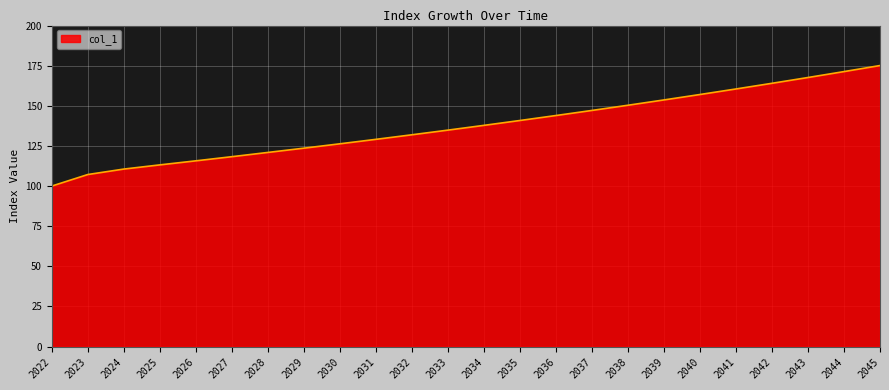

The chart shows a value of 140.8 at 2035. True or false?

True